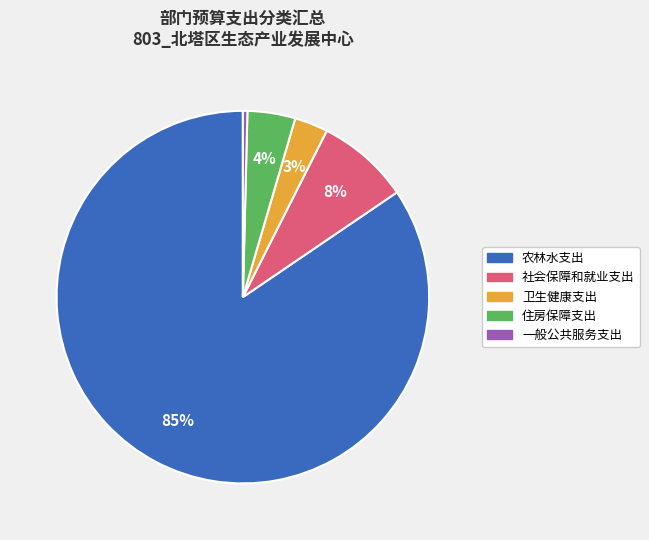

Which slice represents more than half of the pie?

农林水支出